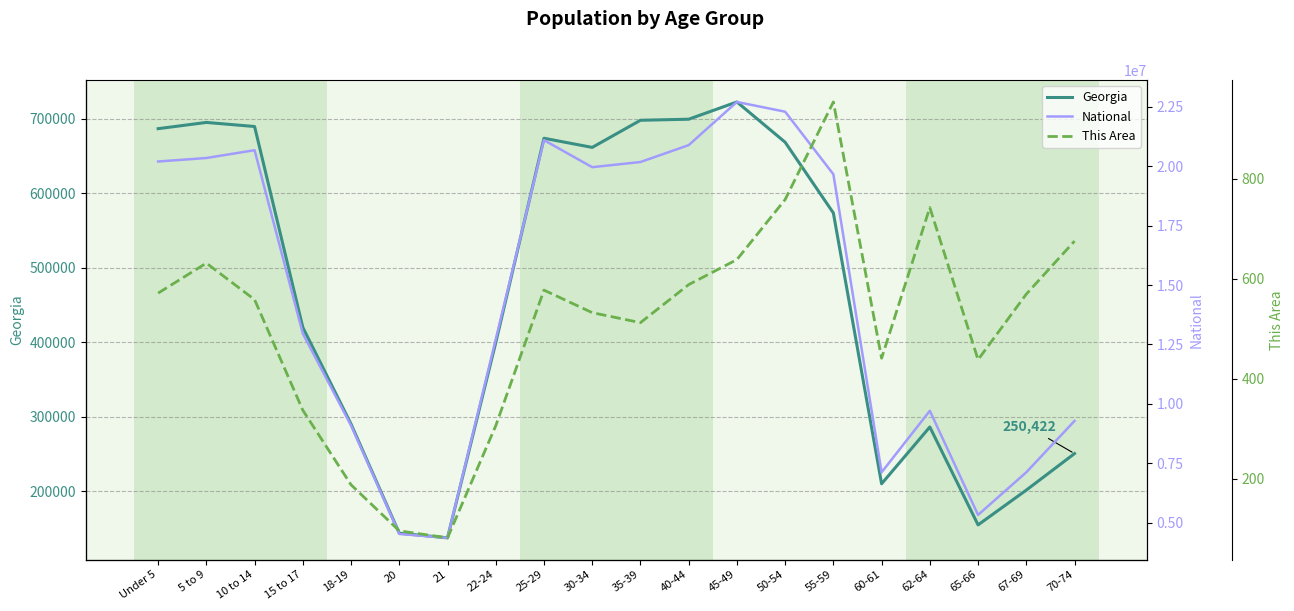

The Georgia series shows 722661 at 45-49. True or false?

True